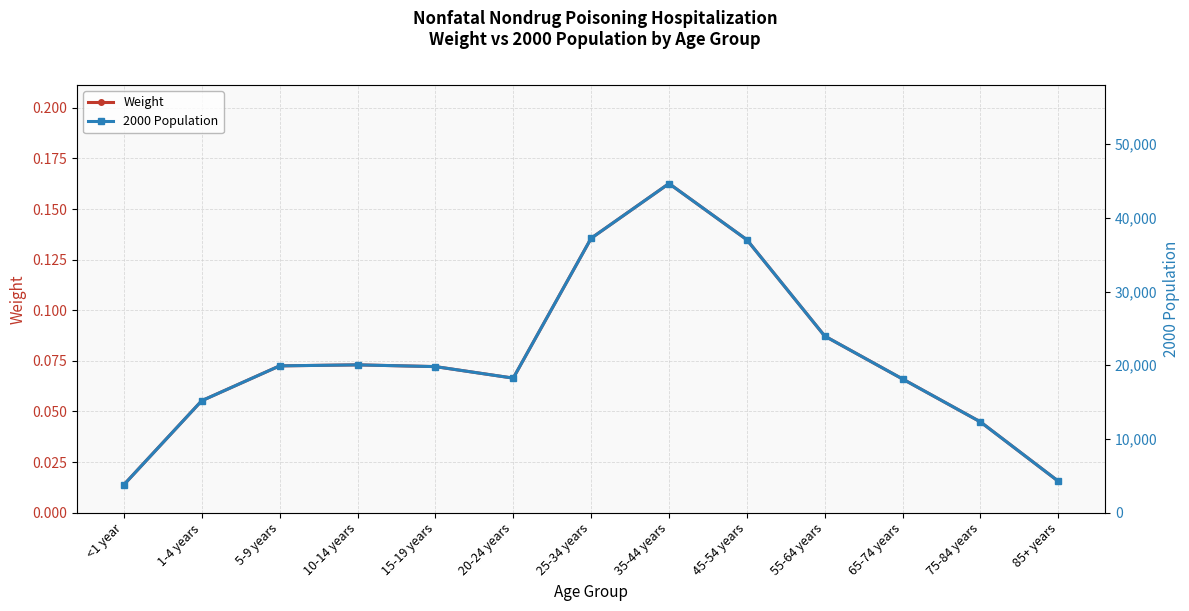

At which category is the sum across all series the highest?

35-44 years